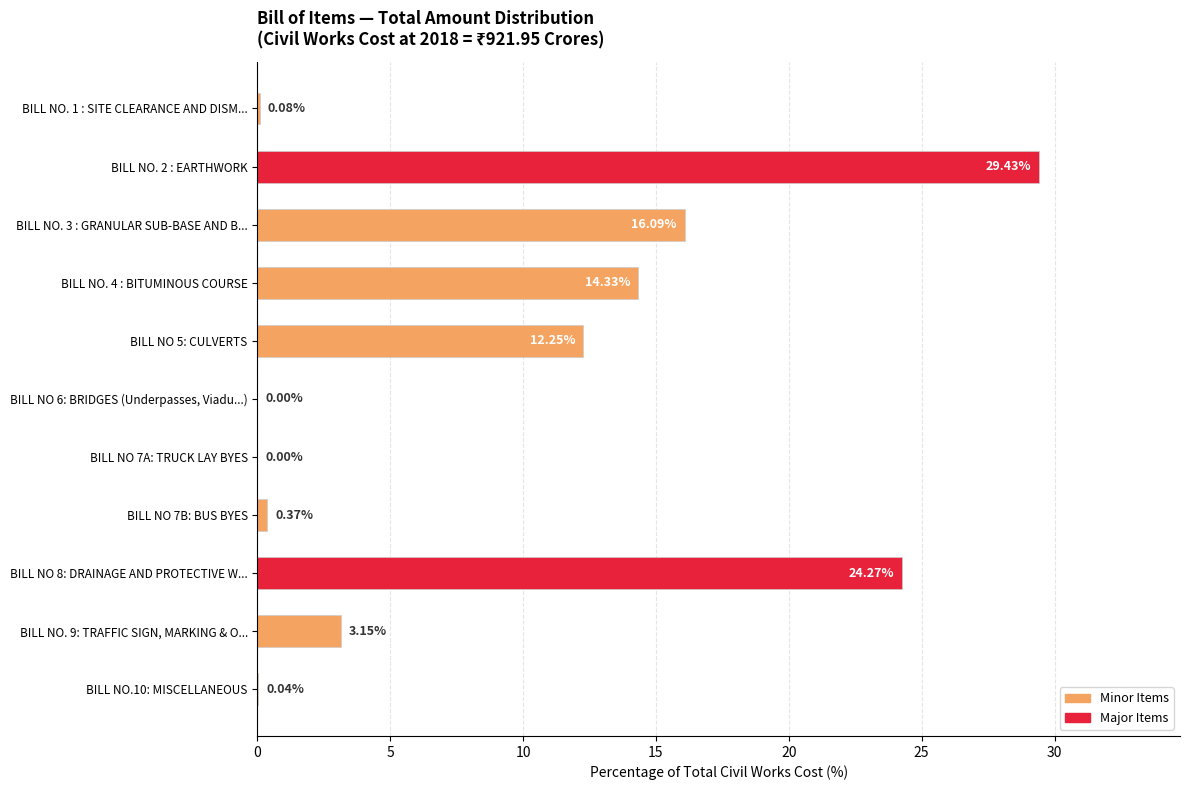

What is the sum of the values at BILL NO. 4 : BITUMINOUS COURSE and BILL NO. 1 : SITE CLEARANCE AND DISM...?

14.4